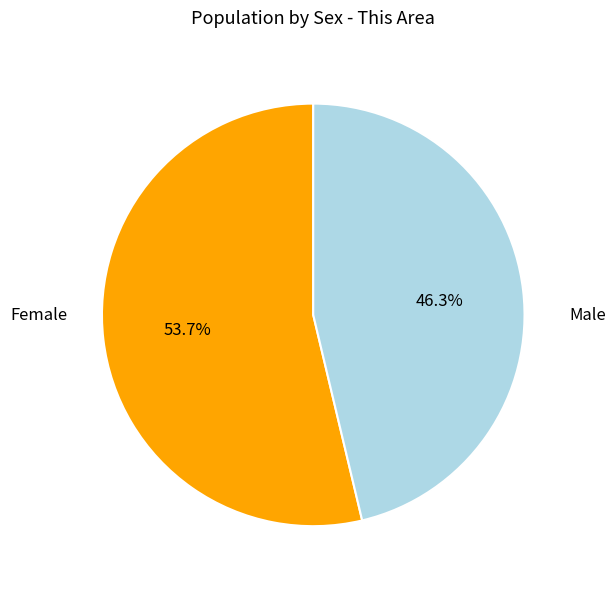

Is there a majority slice in this chart?

Yes